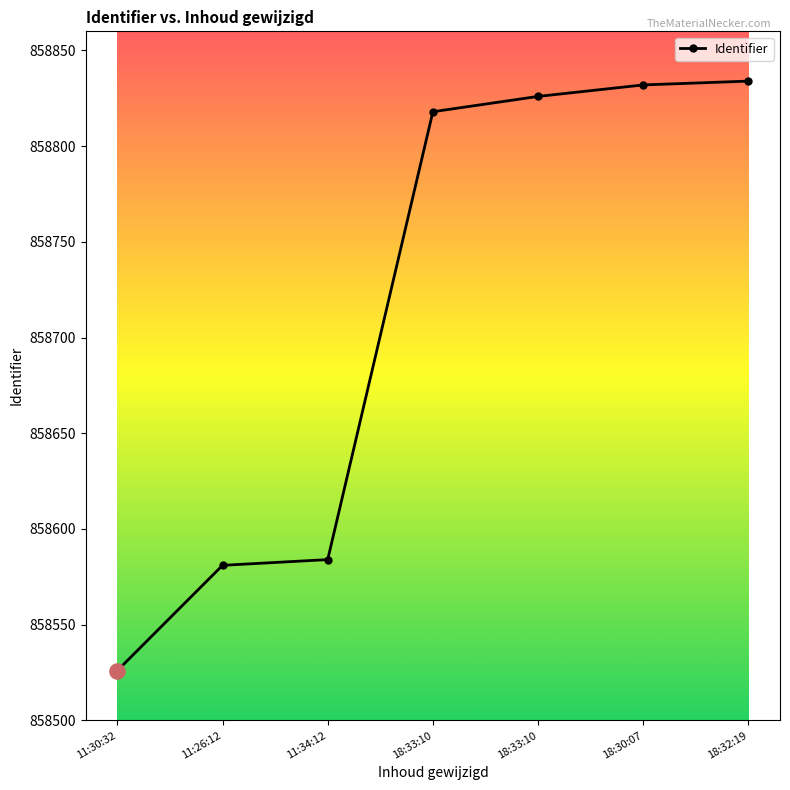

How many series are shown in this chart?

1